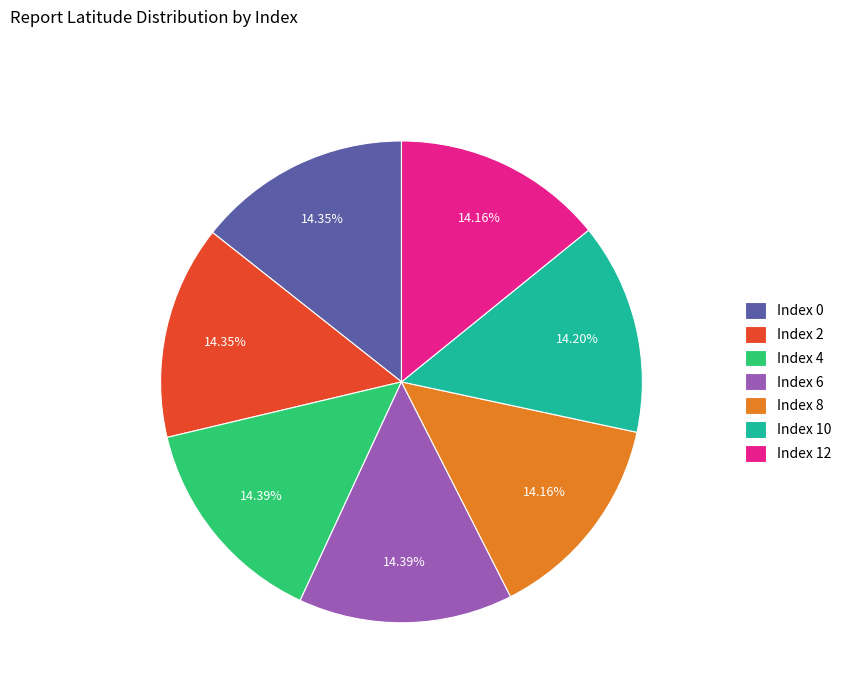

Do Index 6 and Index 10 together represent more than half of the pie?

No